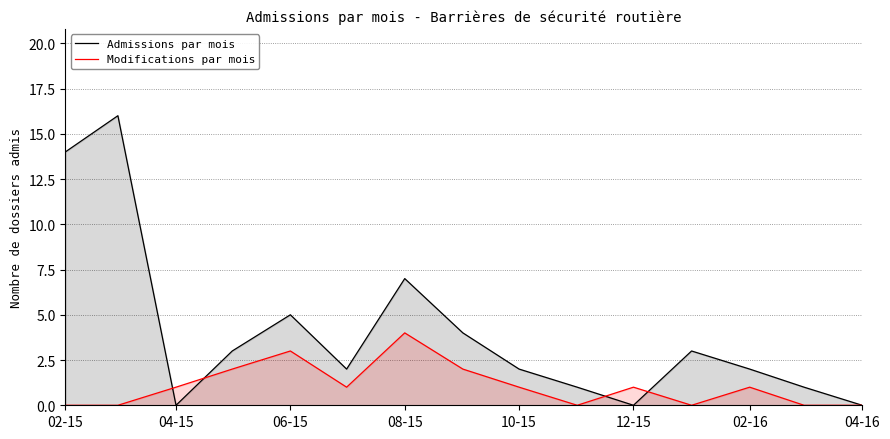

The Admissions par mois series shows 0 at 12-15. True or false?

True